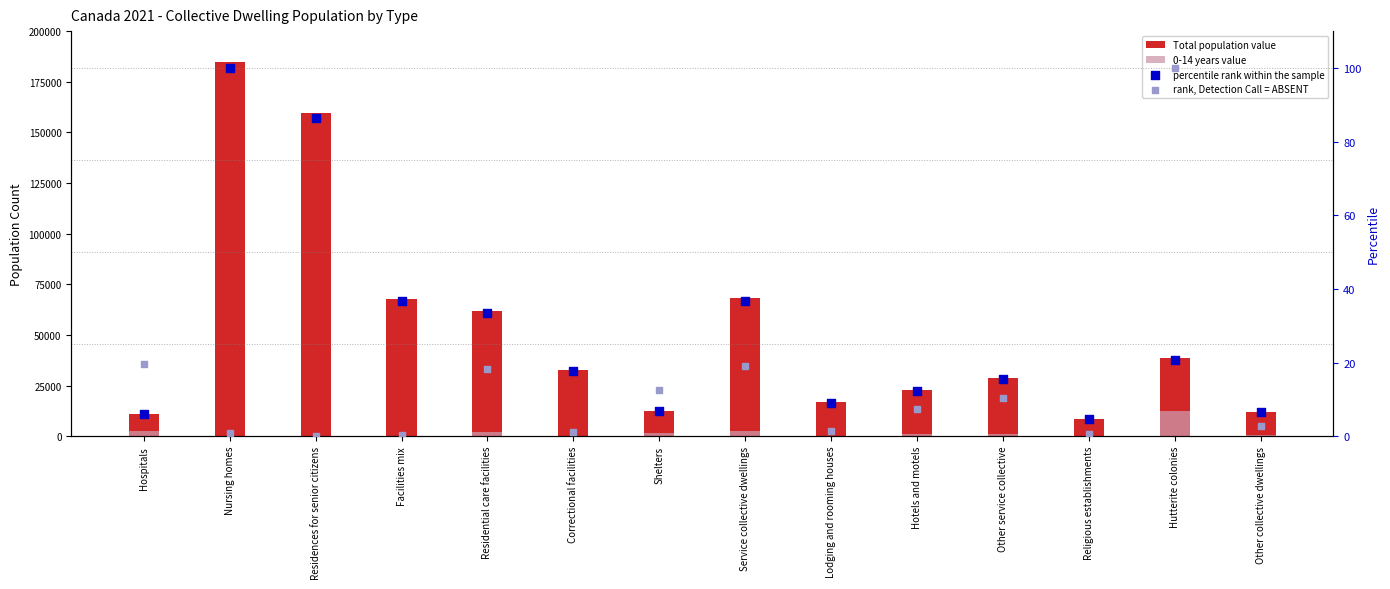

What are all the series names shown in the legend?

Total population value, 0-14 years value, percentile rank within the sample, rank, Detection Call = ABSENT